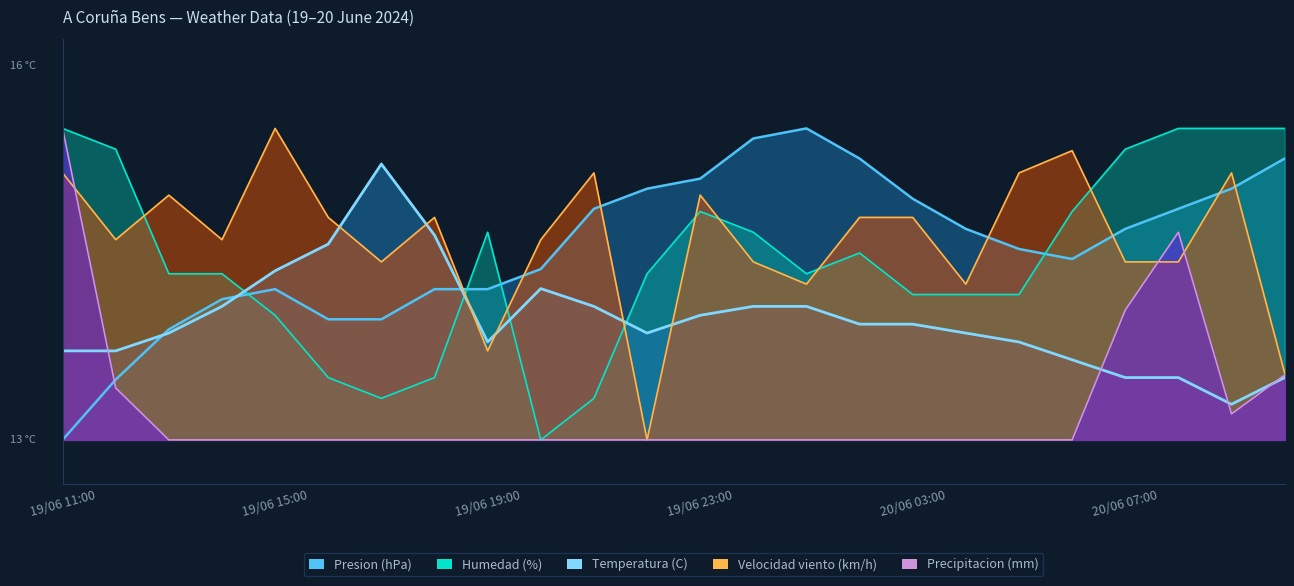

What is the spread (max minus min) of values at 19/06 16:00?

2.5